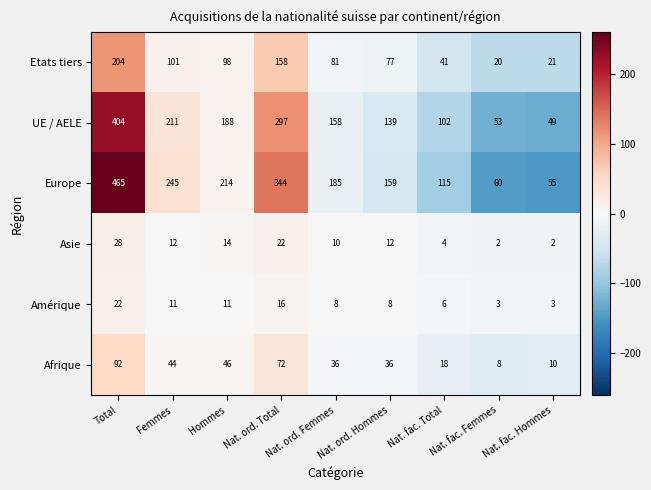

Which series has the widest spread of values?

Europe